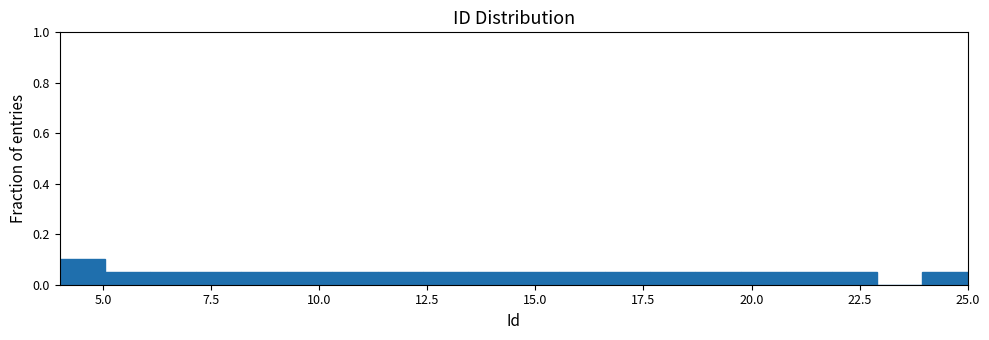

Read against the x-axis, roughly where is the centre of the tallest bar?

4.5